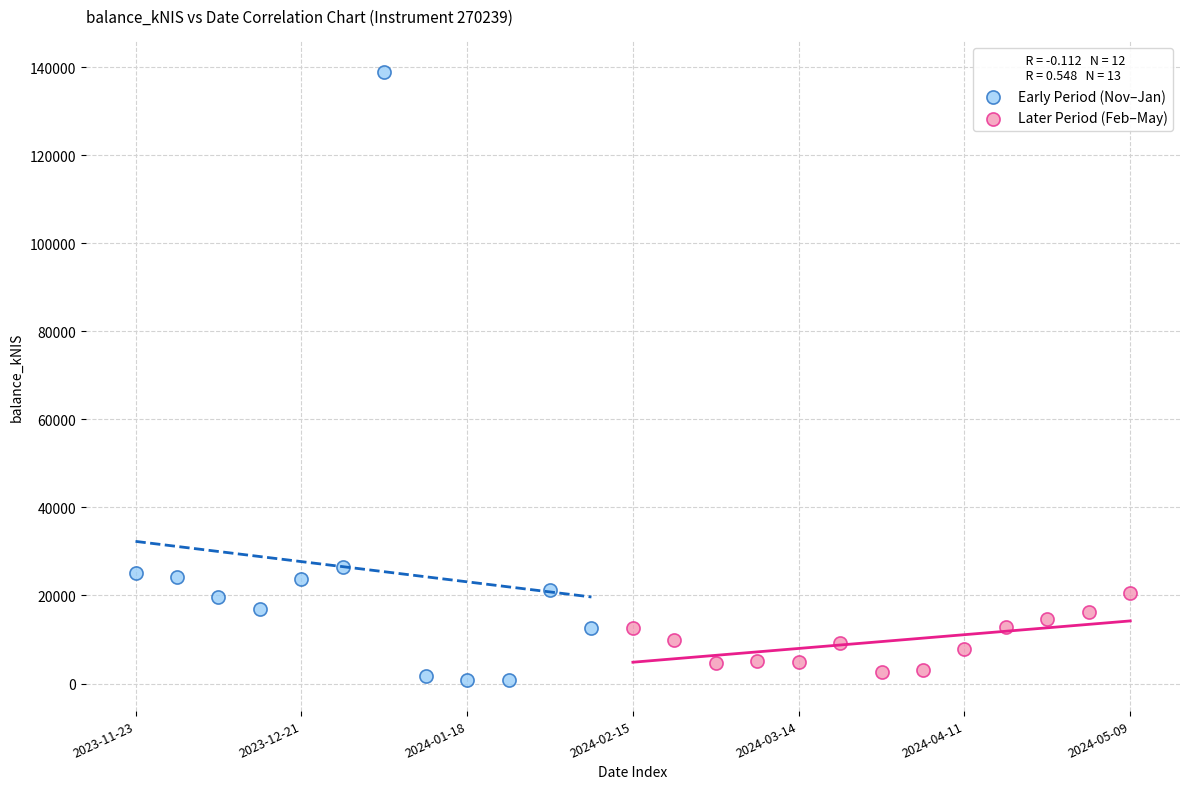

Which series has the largest Y range (max minus min)?

Early Period (Nov–Jan)